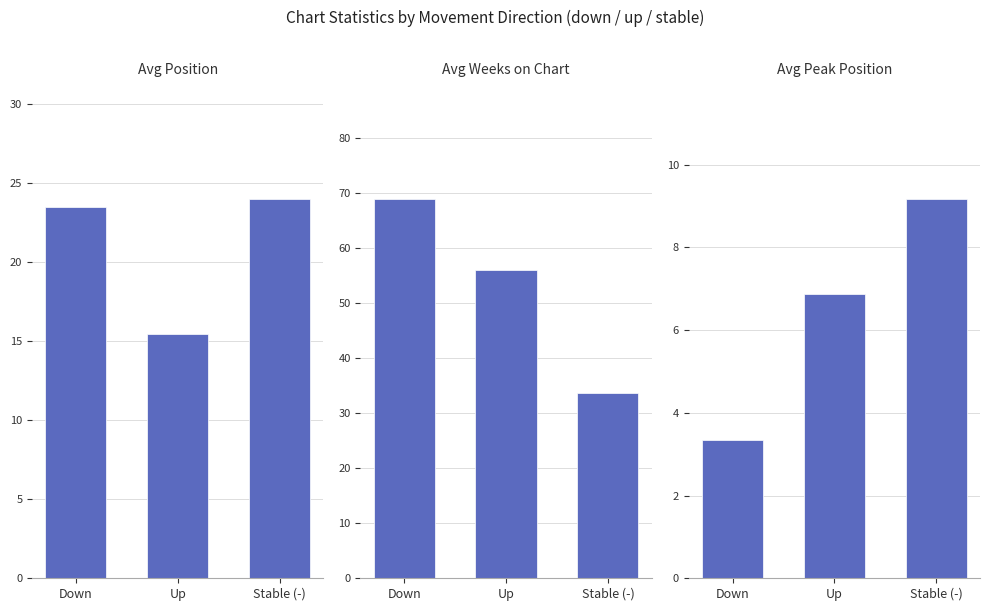

At Stable (-), list the series in order from largest to smallest.

Avg Weeks on Chart, Avg Position, Avg Peak Position